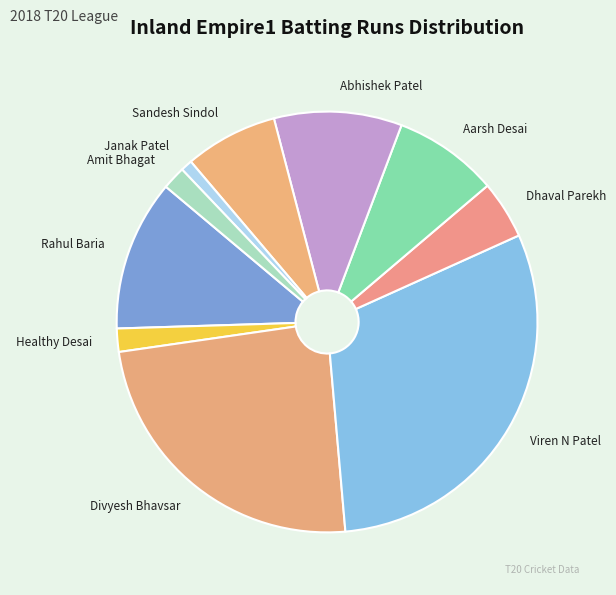

How many segments does this pie chart have?

10